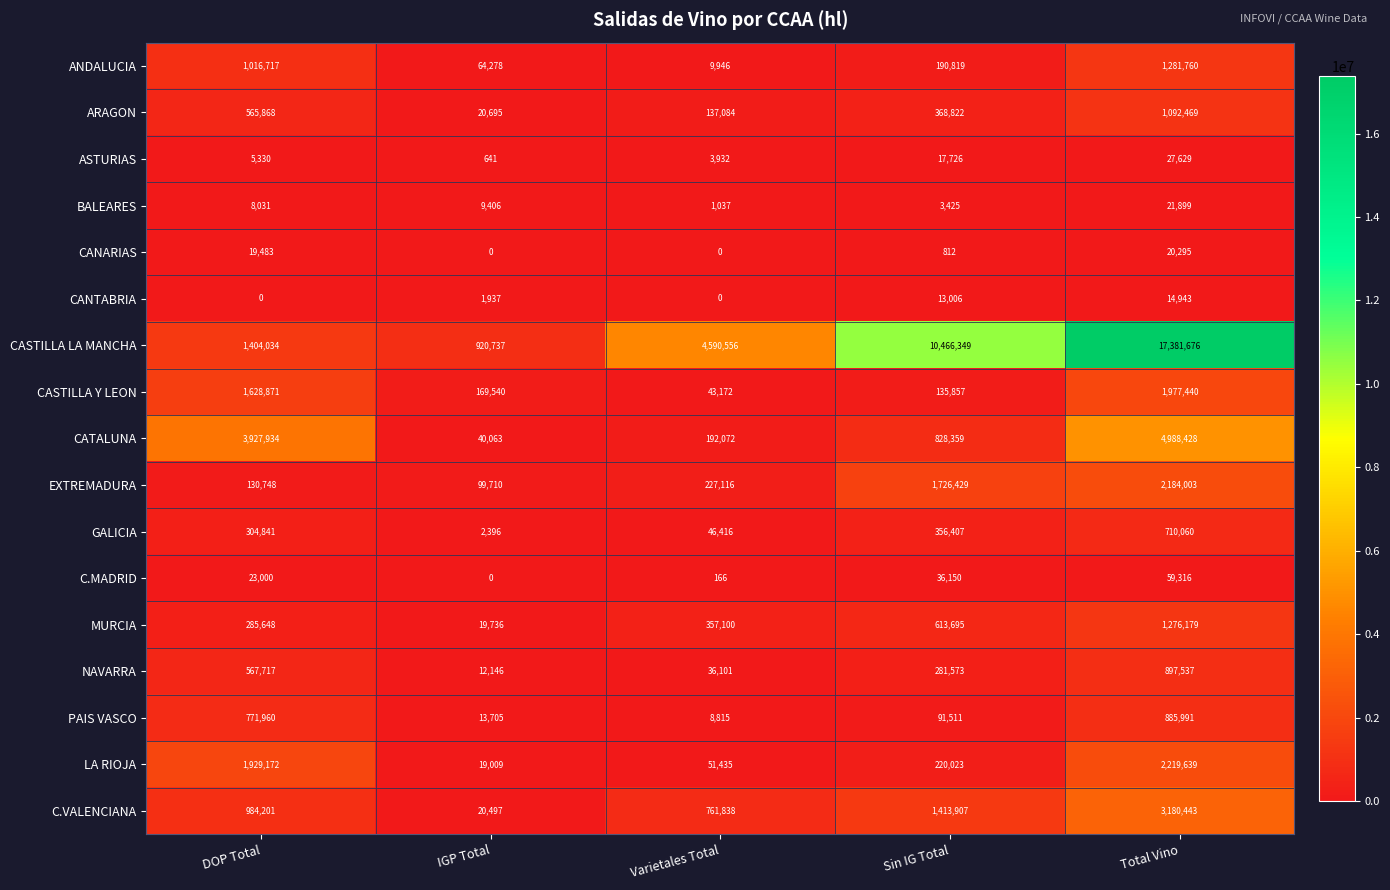

The ARAGON series shows 368822 at Sin IG Total. True or false?

True